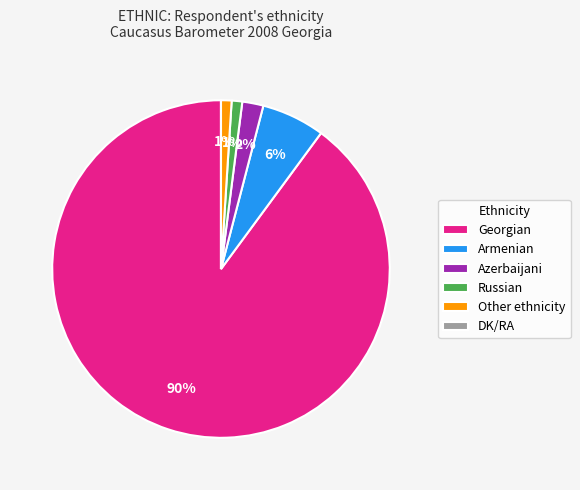

To the nearest percent, what is the combined percentage of Georgian and Armenian?

96%